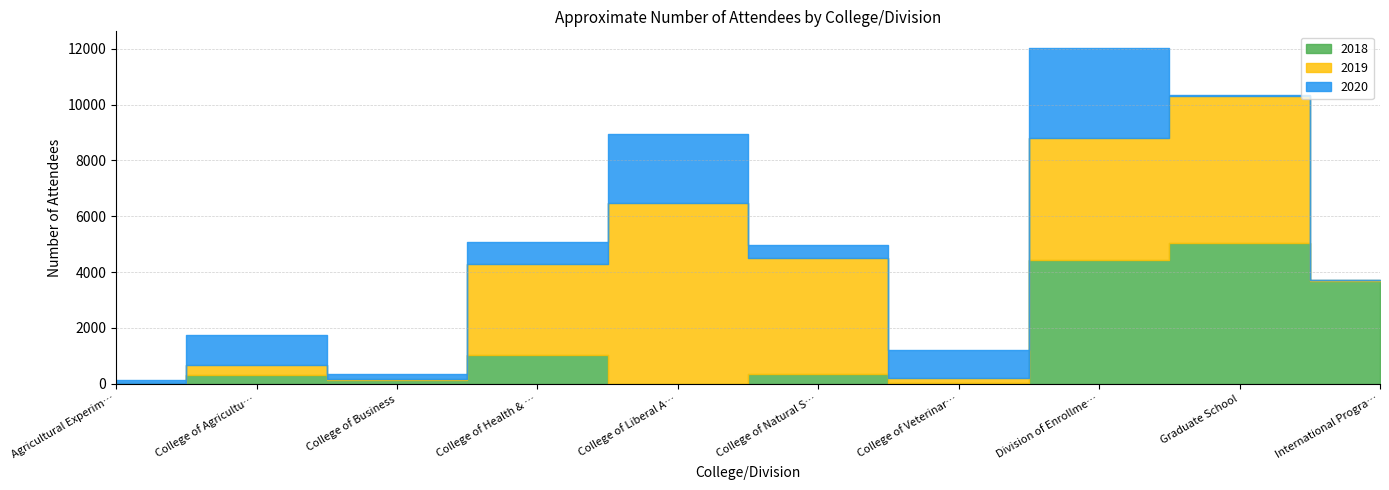

How many interior local peaks does the 2019 series have?

3